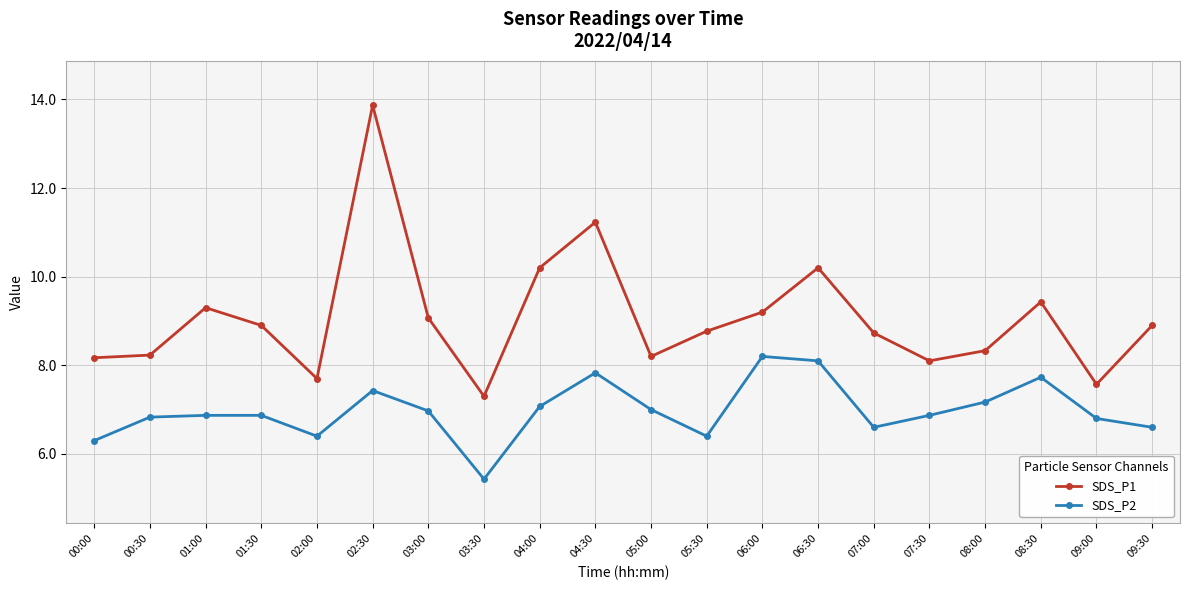

Is the value of SDS_P1 at 04:00 greater than the value of SDS_P2 at 02:30?

Yes